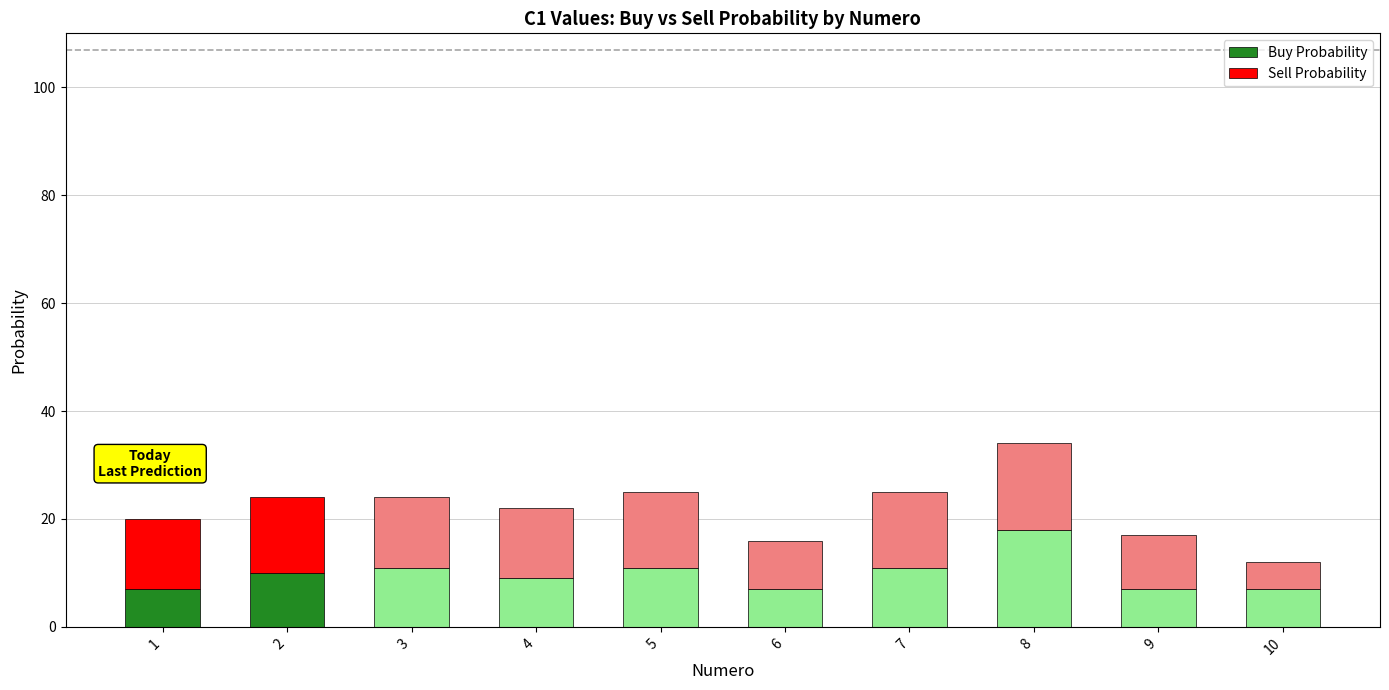

The Buy Probability series shows 6 at 5. True or false?

False